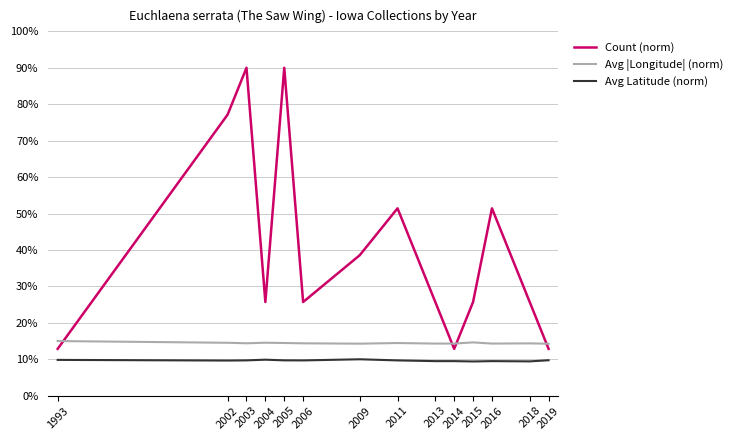

True or false: Avg |Longitude| (norm) and Count (norm) cross at least once.

True